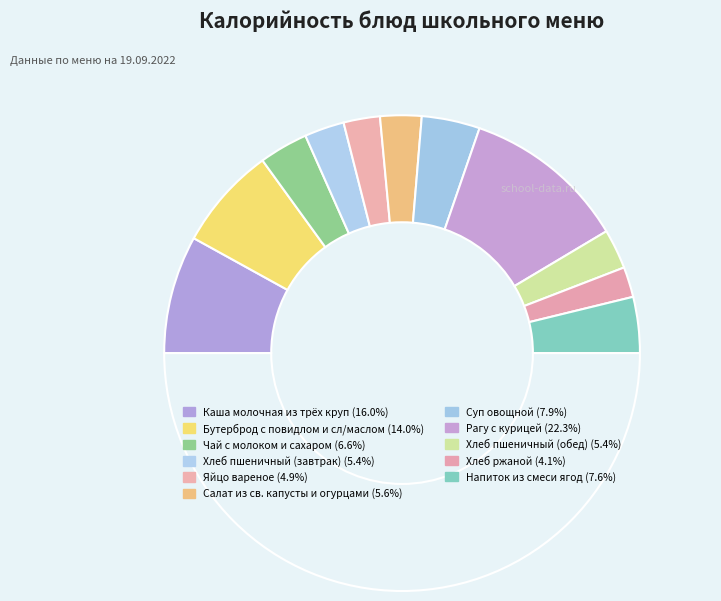

Rank the categories by value from highest to lowest.

Рагу с курицей, Каша молочная из трёх круп, Бутерброд с повидлом и сл/маслом, Суп овощной, Напиток из смеси ягод, Чай с молоком и сахаром, Салат из св. капусты и огурцами, Хлеб пшеничный (завтрак), Хлеб пшеничный (обед), Яйцо вареное, Хлеб ржаной